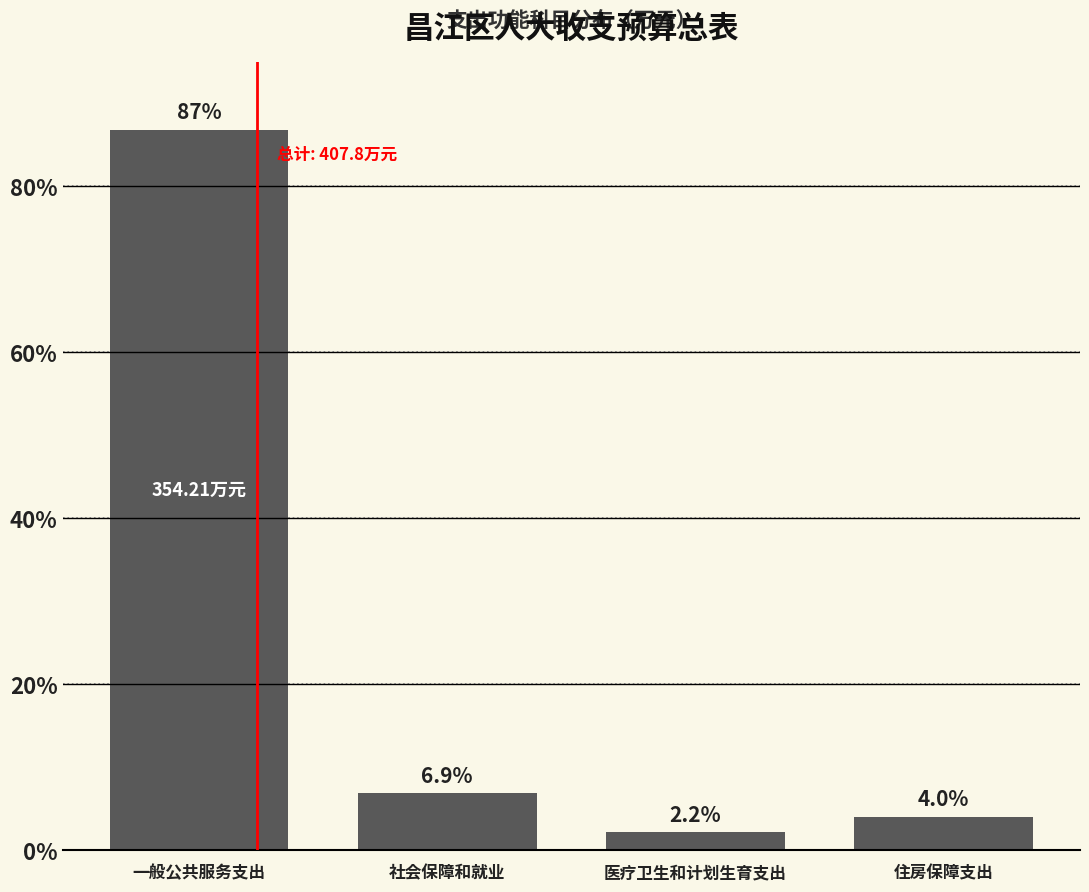

Rank the categories by value from highest to lowest.

一般公共服务支出, 社会保障和就业, 住房保障支出, 医疗卫生和计划生育支出